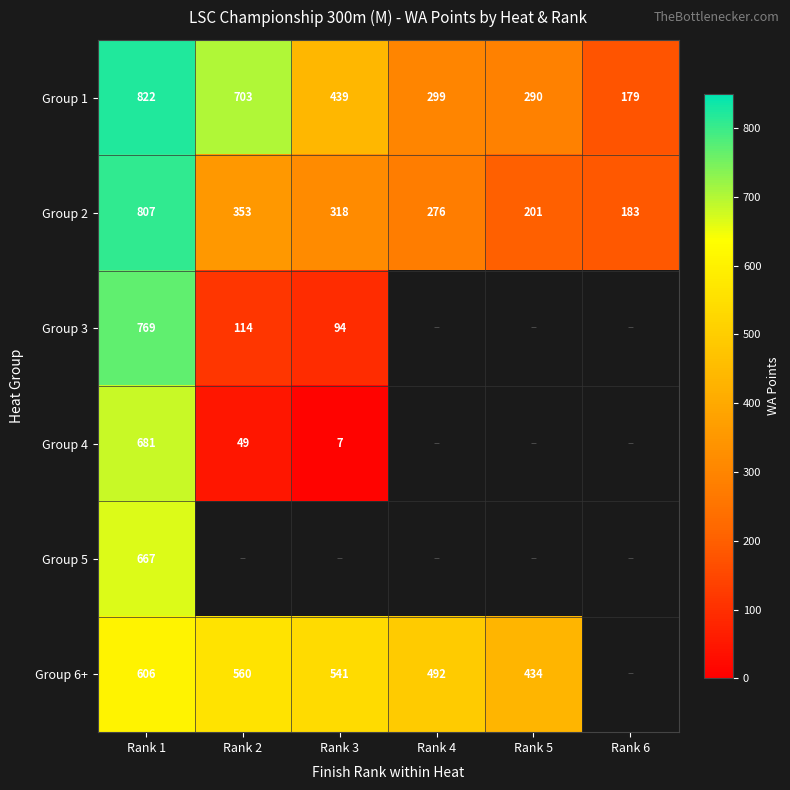

What is the maximum value for Group 1?

822